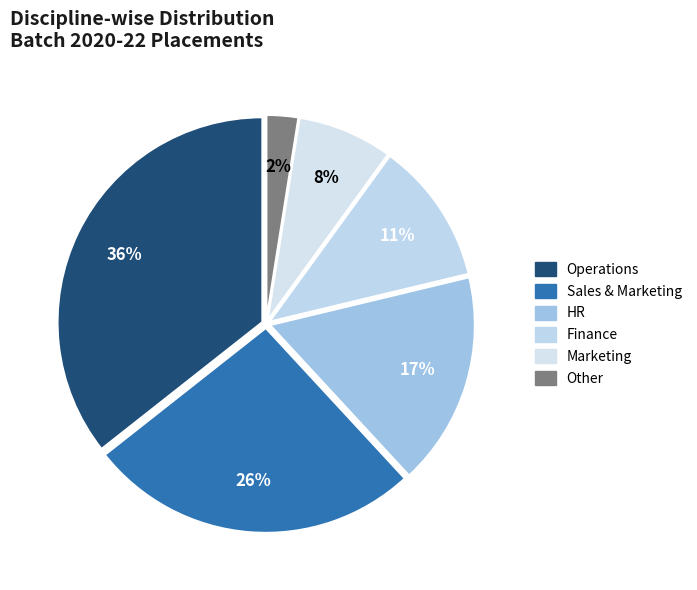

Which category has the biggest portion of the pie?

Operations